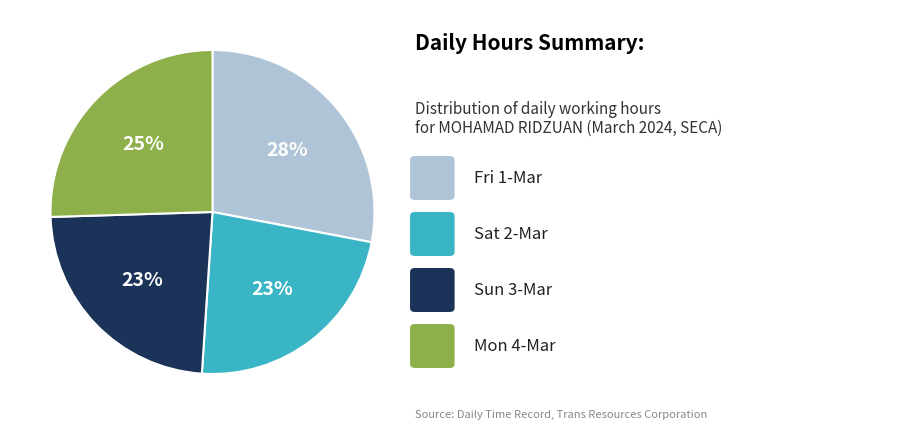

To the nearest percent, what is the average slice percentage?

25%